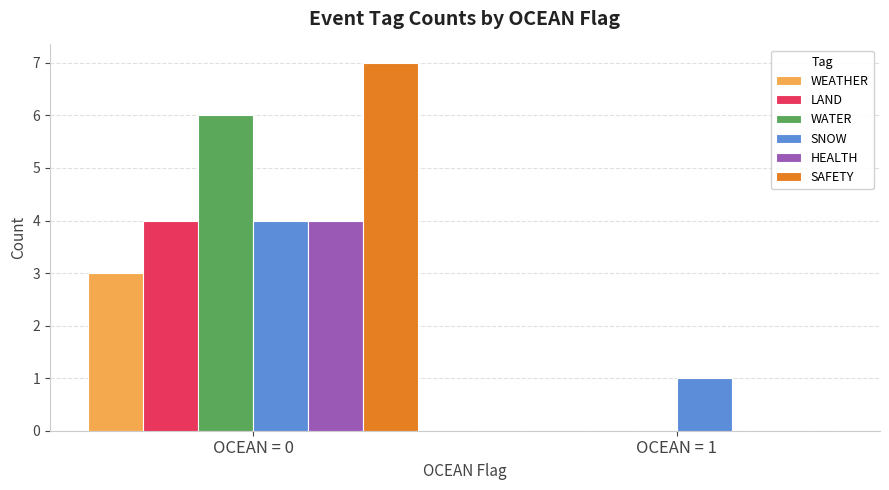

How many categories are shown in the chart?

2